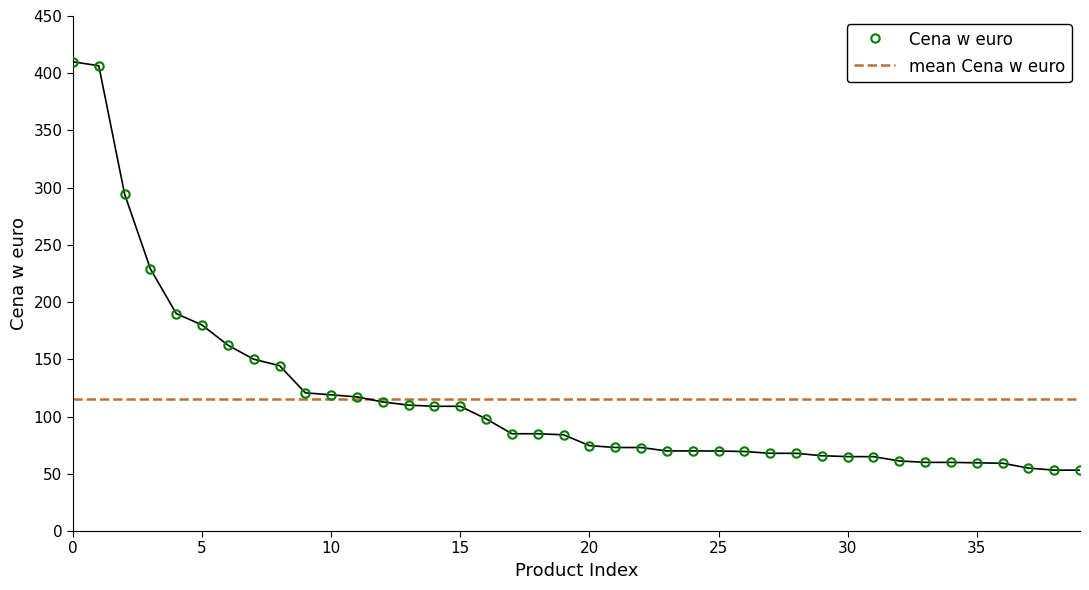

How many categories are shown in the chart?

40